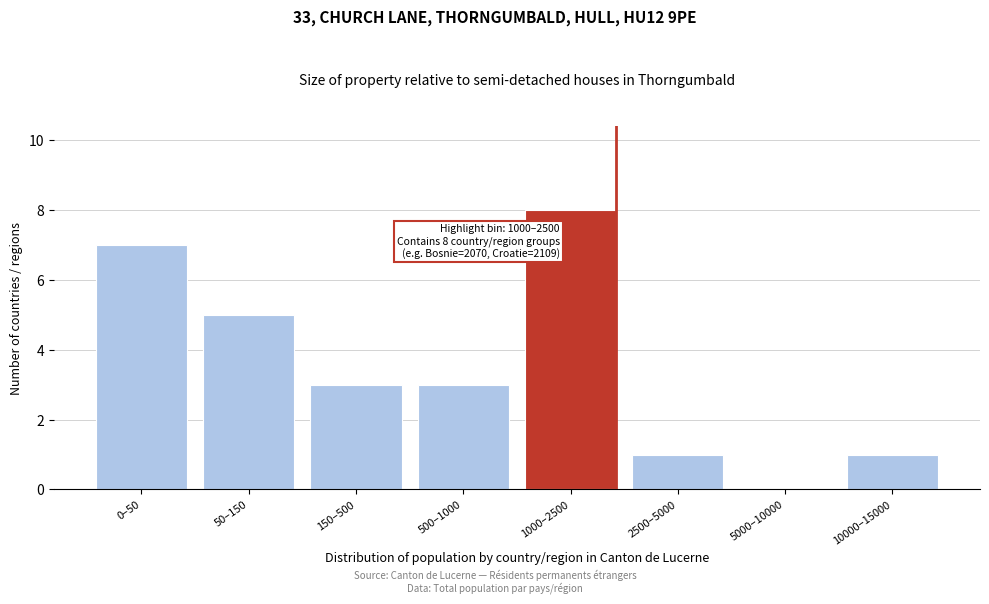

Reading left to right, extract all data points from this chart.

0–50=7	50–150=5	150–500=3	500–1000=3	1000–2500=8	2500–5000=1	5000–10000=0	10000–15000=1